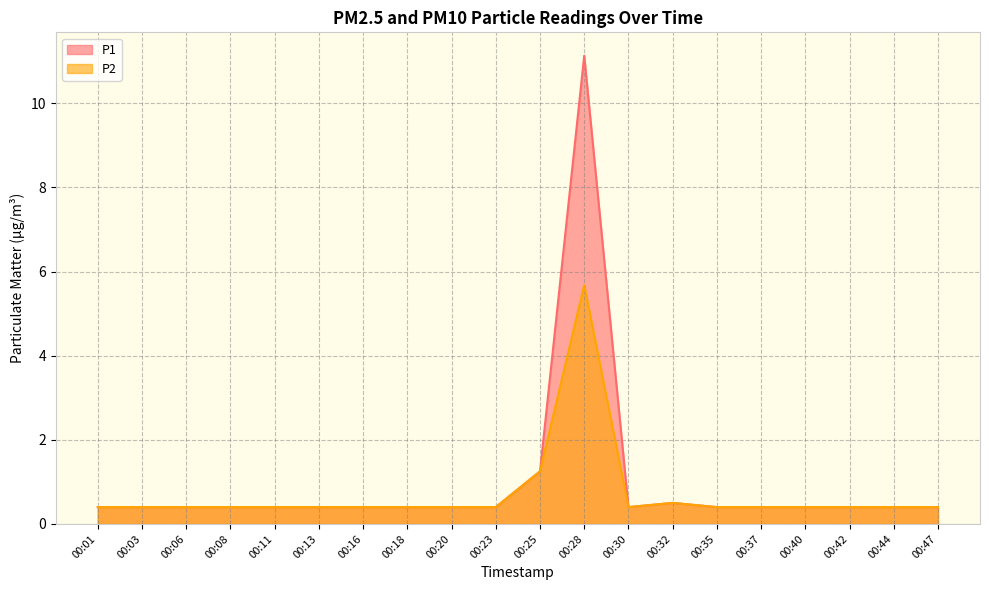

At which label is P2 closest to 3?

00:25